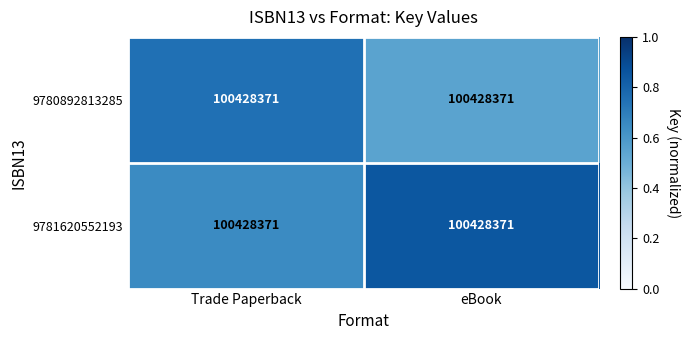

Reading left to right, list all the values displayed in this chart.

9780892813285: Trade Paperback=100428371.0	eBook=100428371.0
9781620552193: Trade Paperback=100428371.0	eBook=100428371.0